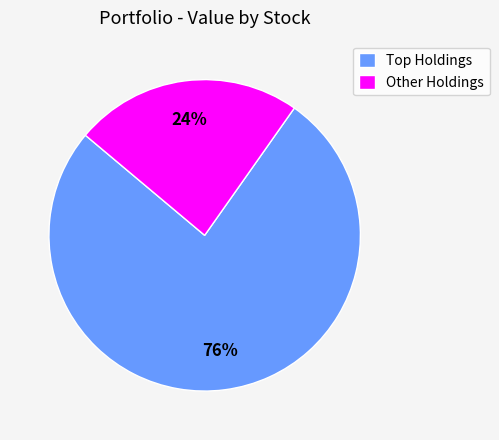

How many segments does this pie chart have?

2